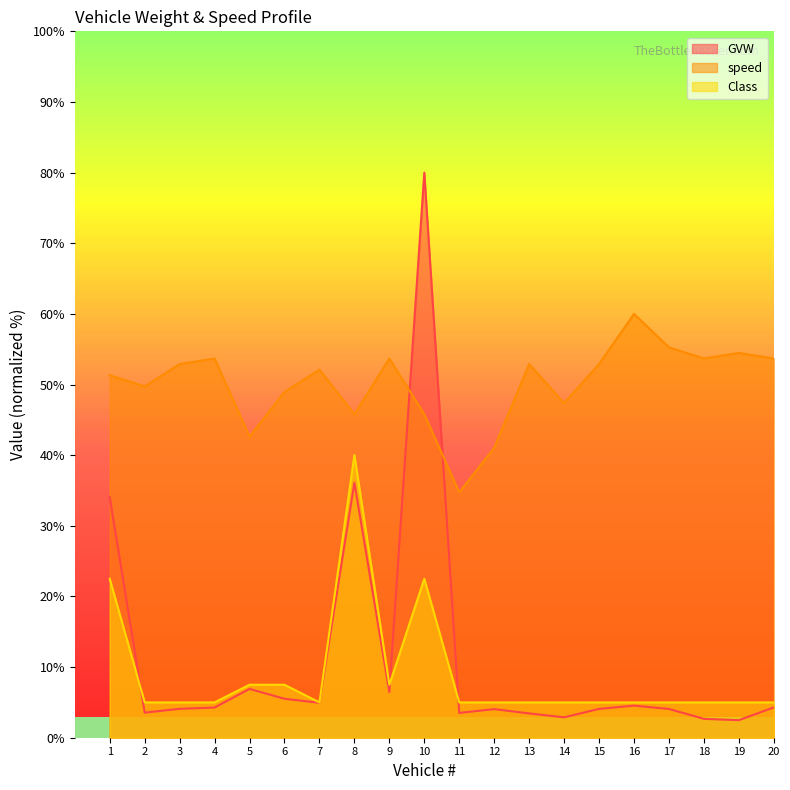

In speed, how many points are higher than both neighbors (excluding endpoints)?

6